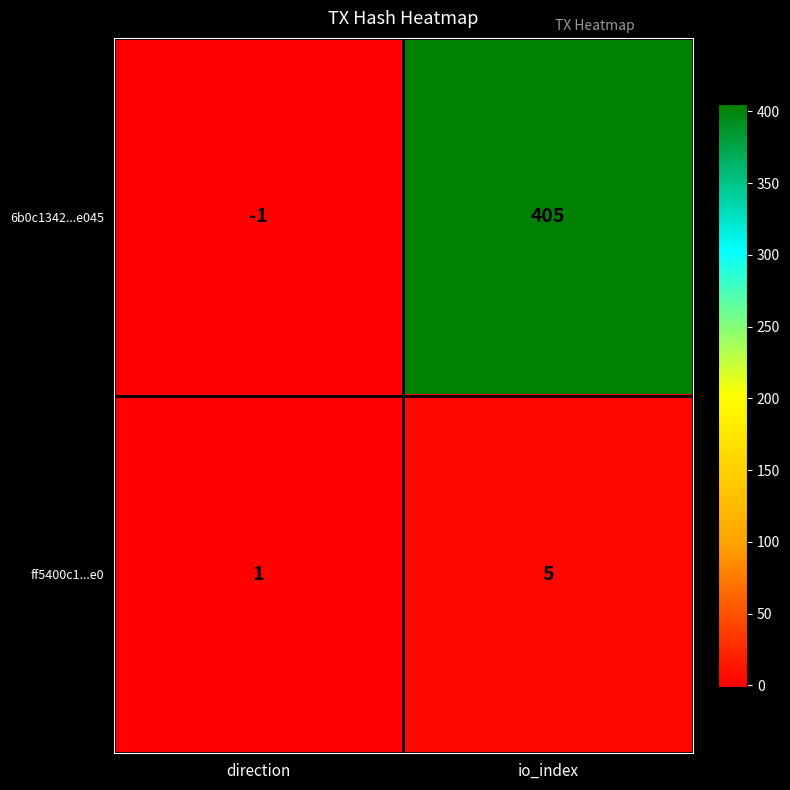

What is the average value of the ff5400c1...e0 series?

3